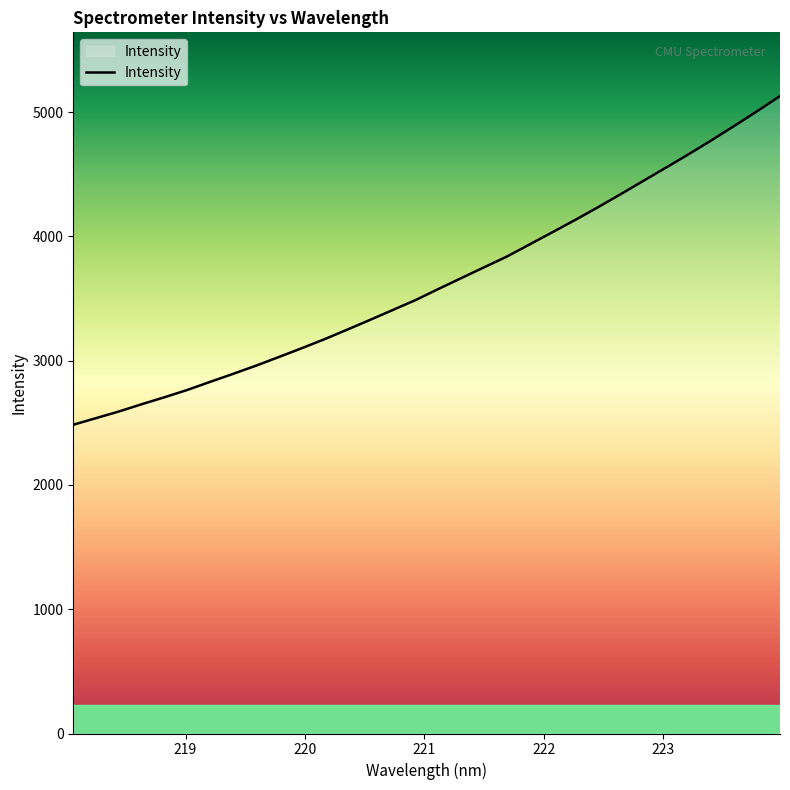

What is the difference between the second highest and minimum values?

2523.0